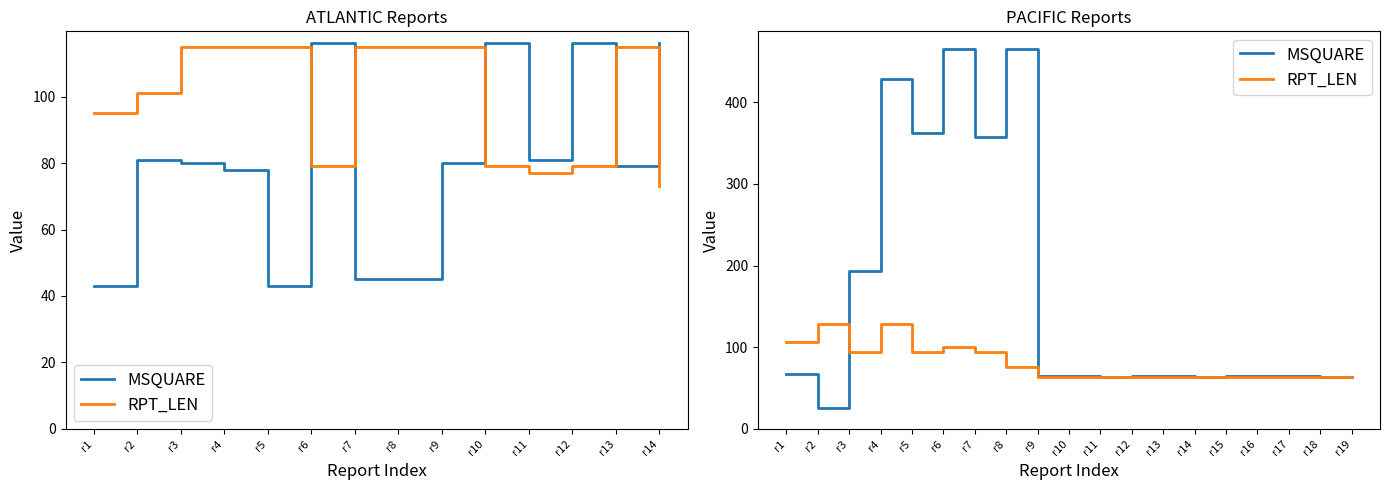

What is the minimum value for MSQUARE?

26